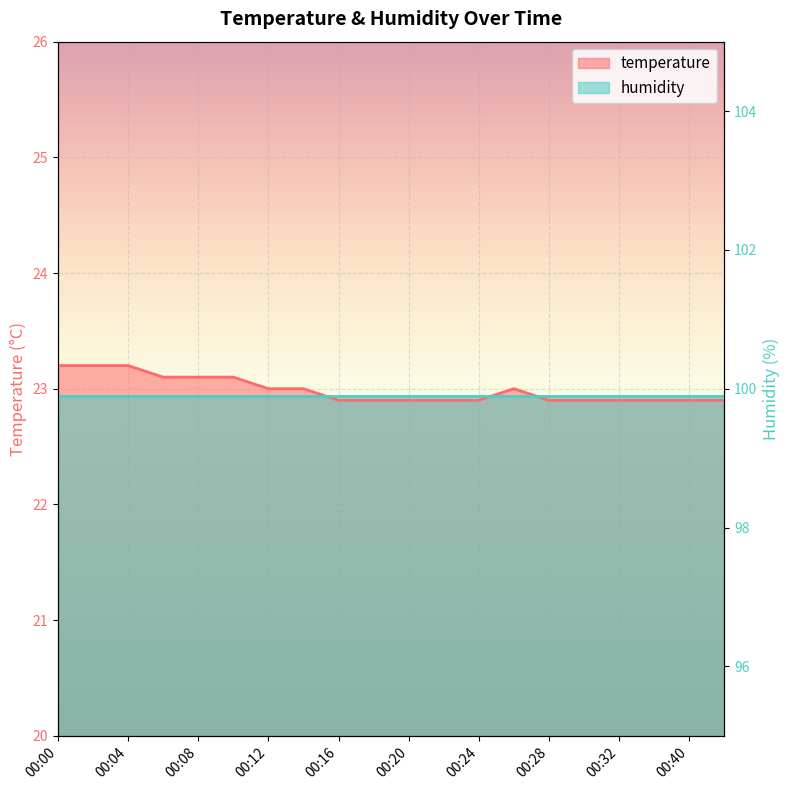

What is the value of the 20th point from the left?

22.9